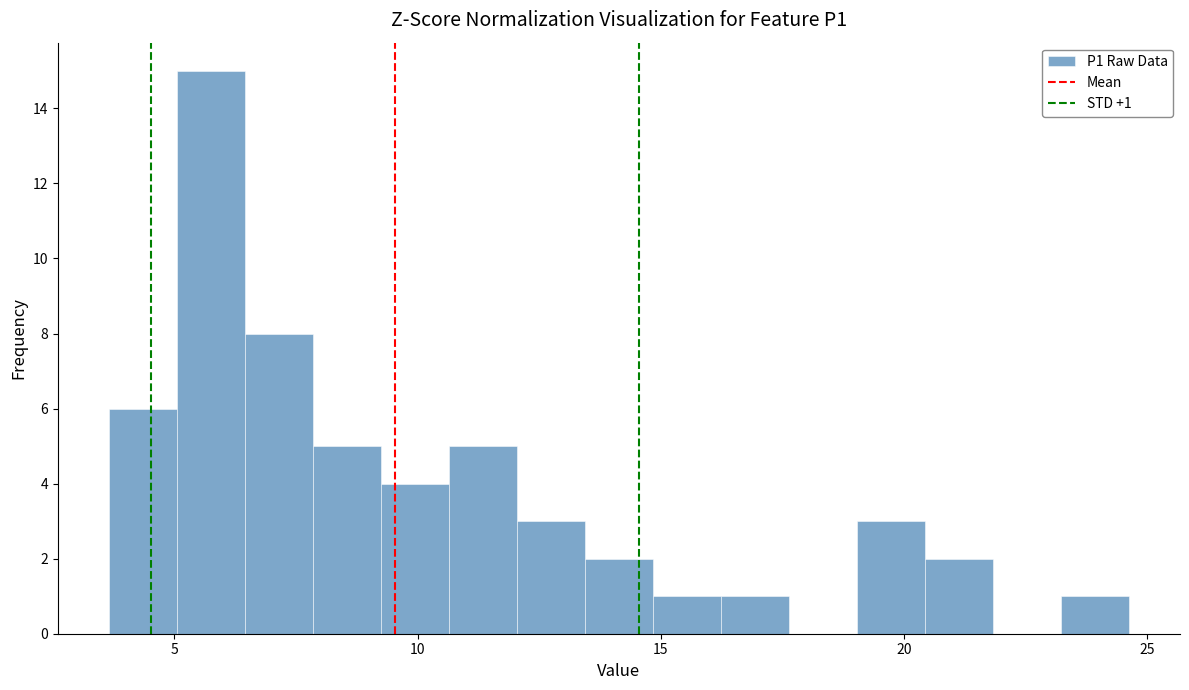

Read against the x-axis, roughly where is the centre of the tallest bar?

5.5